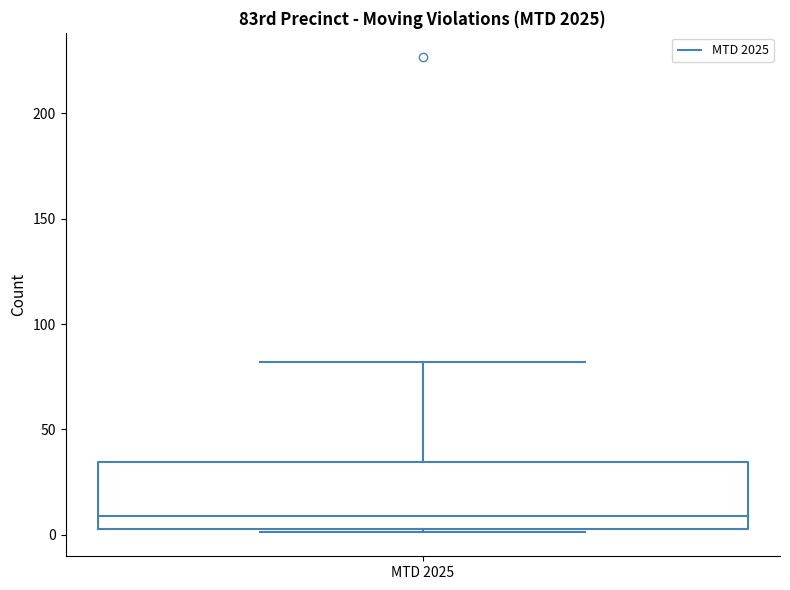

Where does the upper whisker of the box for MTD 2025 end on the y-axis? The values are not printed on the chart, so give them approximately, as read against the axis.

80